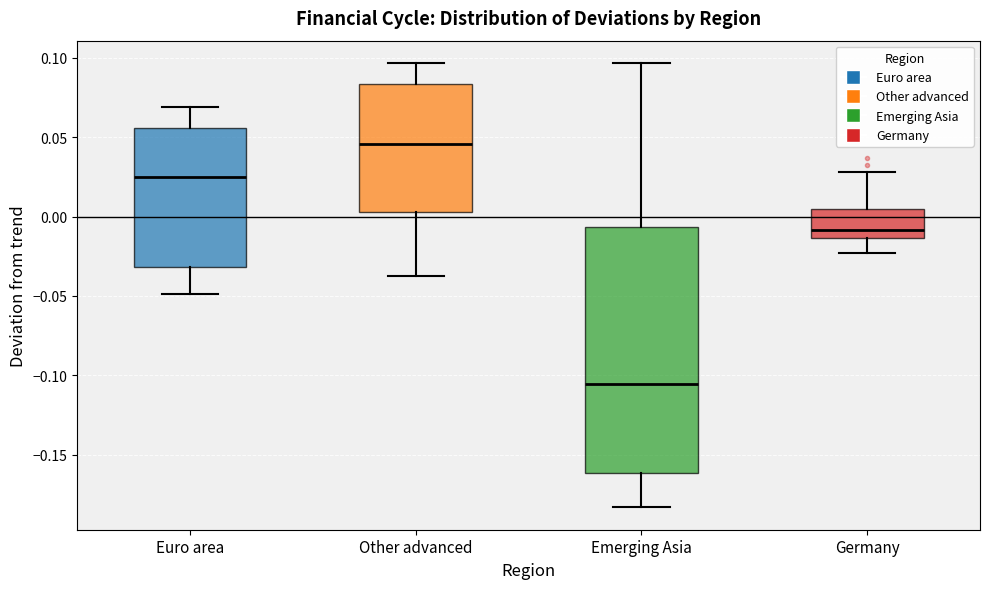

Reading left to right, read every box against the y-axis: the position of its median line, the range the box covers, and the ends of its whiskers. The values are not printed on the chart, so give them approximately, as read against the axis.

Euro area: median 0.025, box -0.030 to 0.055, whiskers -0.050 to 0.070
Other advanced: median 0.045, box 0.005 to 0.085, whiskers -0.035 to 0.095
Emerging Asia: median -0.105, box -0.160 to -0.005, whiskers -0.185 to 0.095
Germany: median -0.010, box -0.015 to 0.005, whiskers -0.025 to 0.030